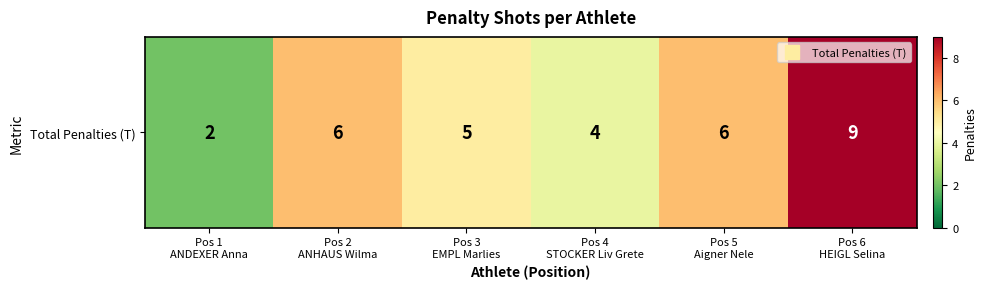

What is the sum of the values at Pos 4
STOCKER Liv Grete and Pos 6
HEIGL Selina?

13